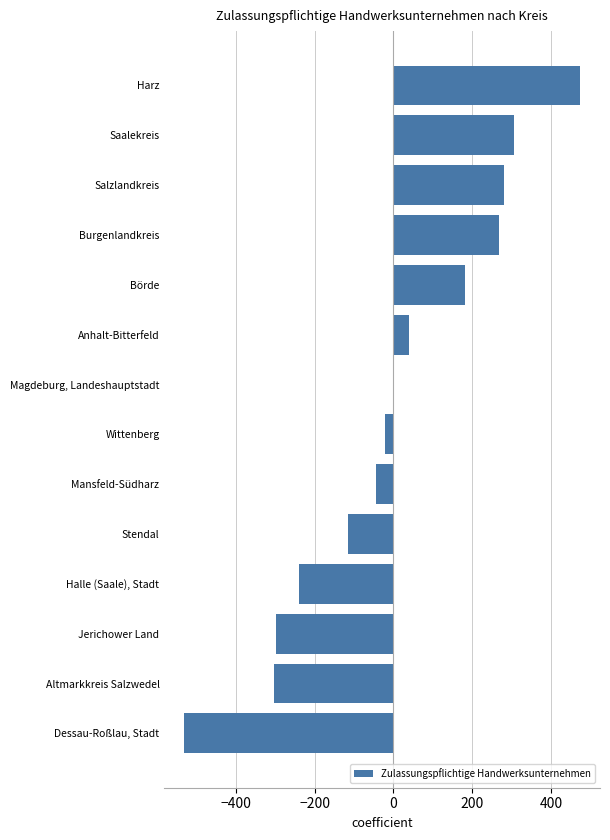

What is the ratio of the value at Saalekreis to the value at Salzlandkreis?

1.1